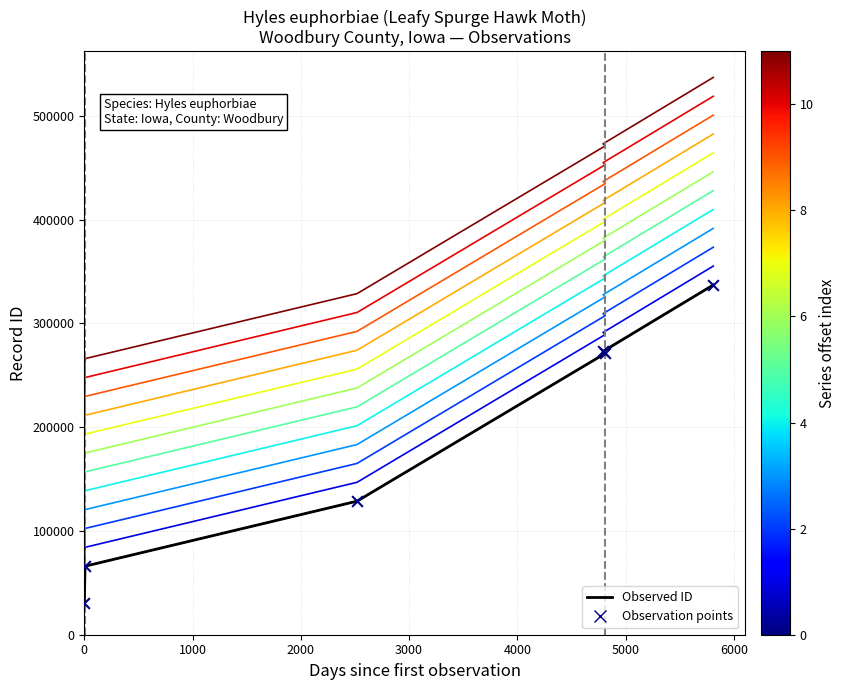

What is the ratio of the value at 2023-05-31 to the value at 2014-05-28?

2.1